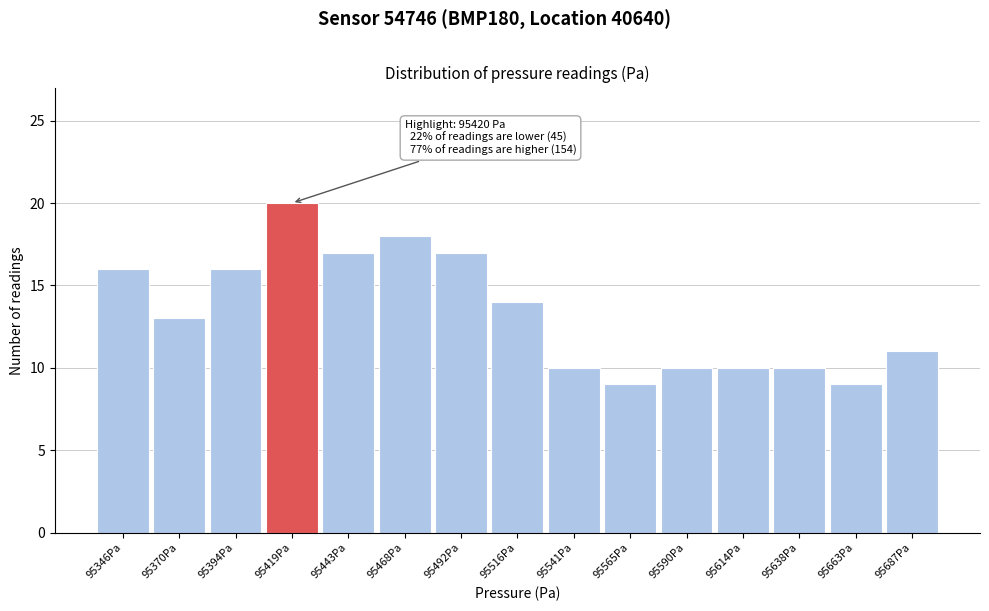

Reading left to right, extract all data points from this chart.

16	13	16	20	17	18	17	14	10	9	10	10	10	9	11